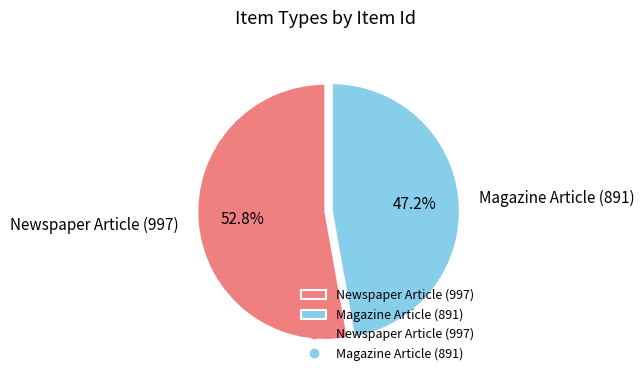

How many segments does this pie chart have?

2